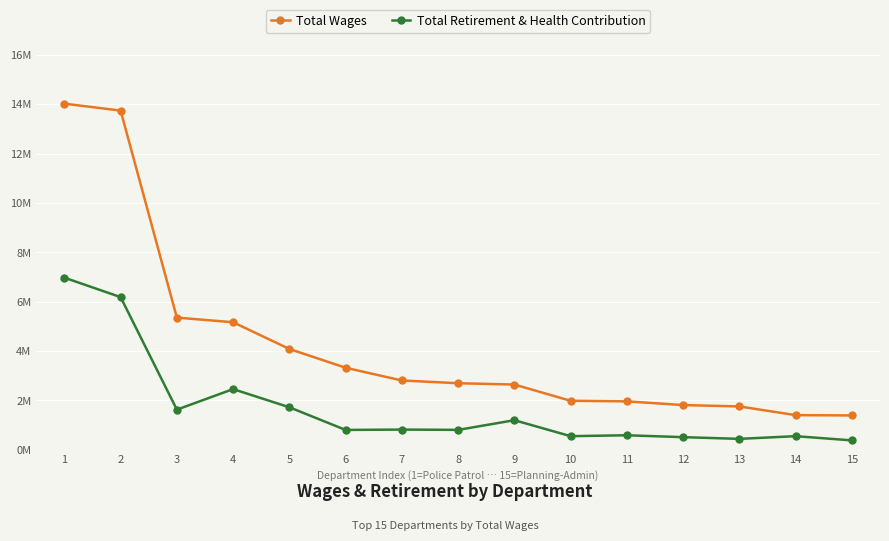

True or false: Total Wages and Total Retirement & Health Contribution intersect in this chart.

False